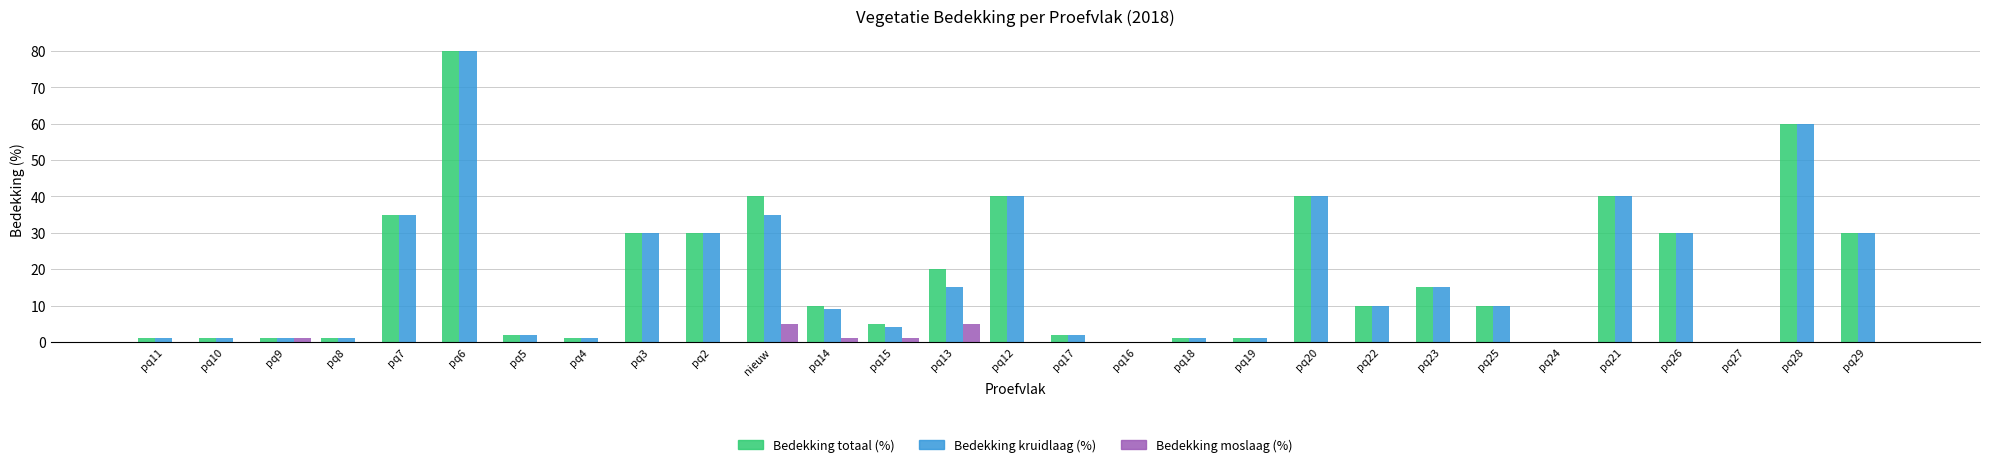

How many distinct data groups are displayed?

3